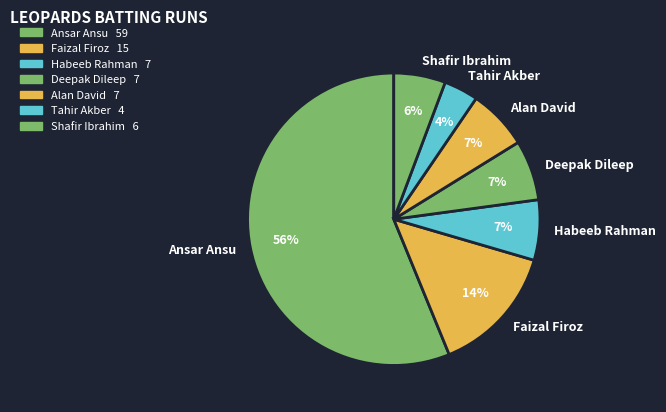

Approximately how many times larger is the value at Tahir Akber compared to Deepak Dileep?

0.6